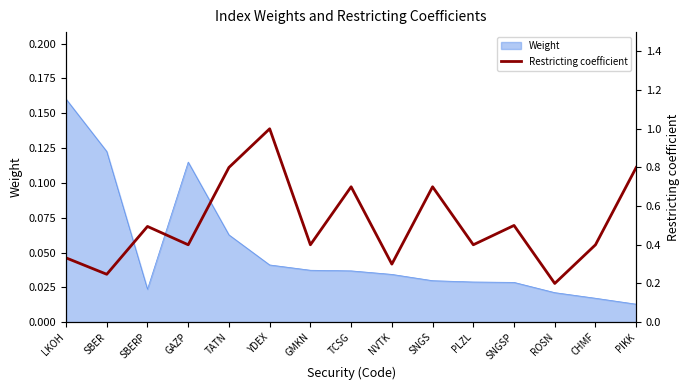

At which label is the value closest to 0?

ROSN